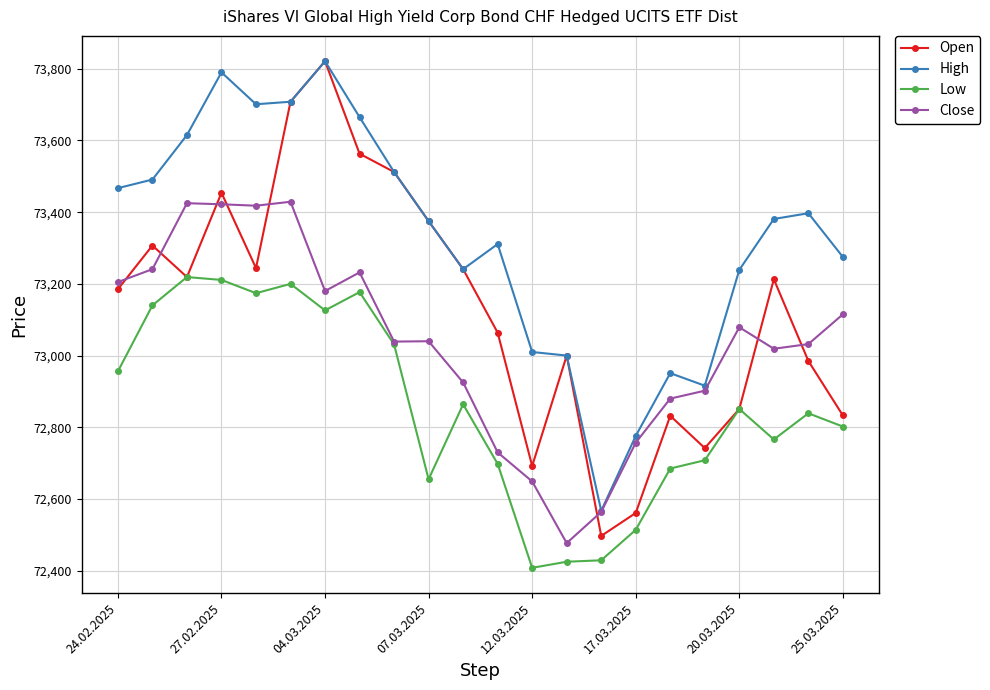

True or false: Open has more than 2 points higher than both neighbors.

True